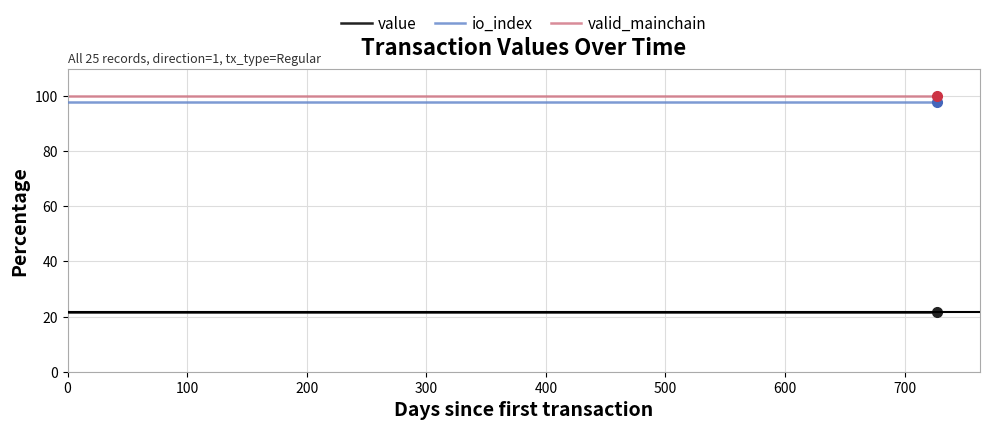

What is the average value of the valid_mainchain series?

100.0